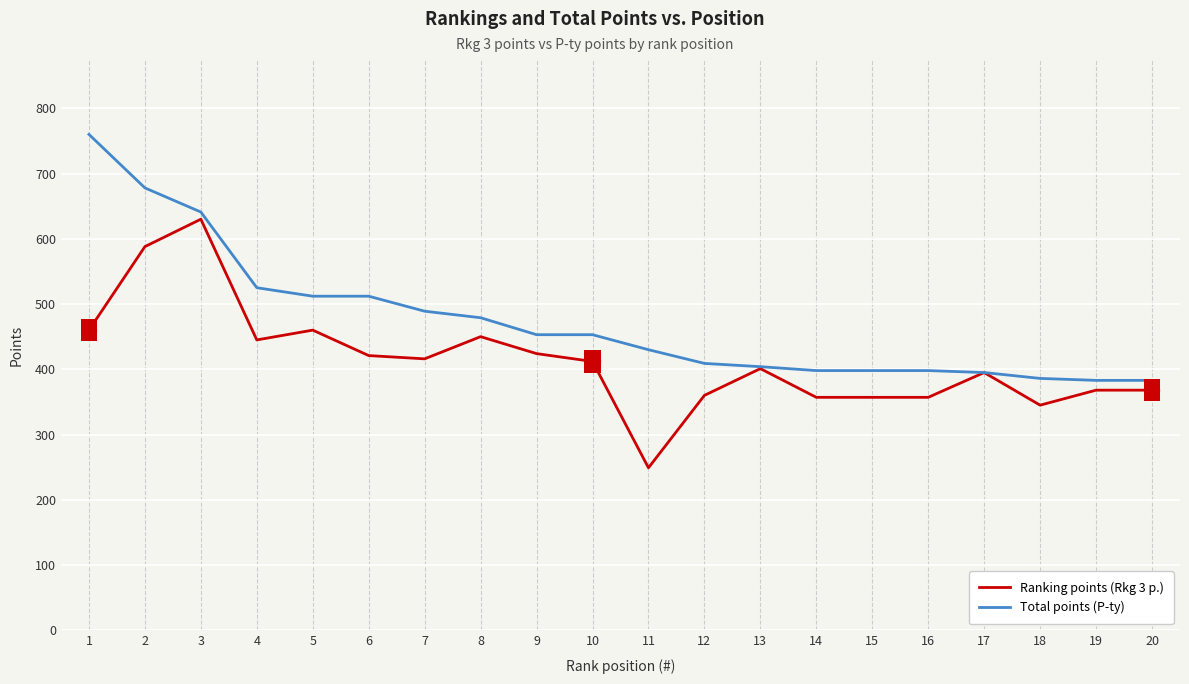

List the series in order of their peak value, lowest first.

Ranking points (Rkg 3 p.), Total points (P-ty)